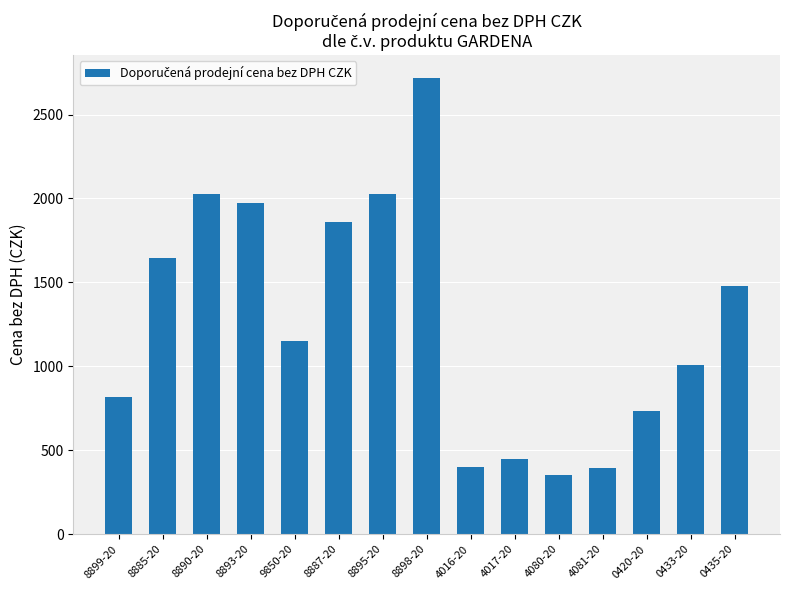

True or false: the data shows 1975.2 at 8893-20.

True